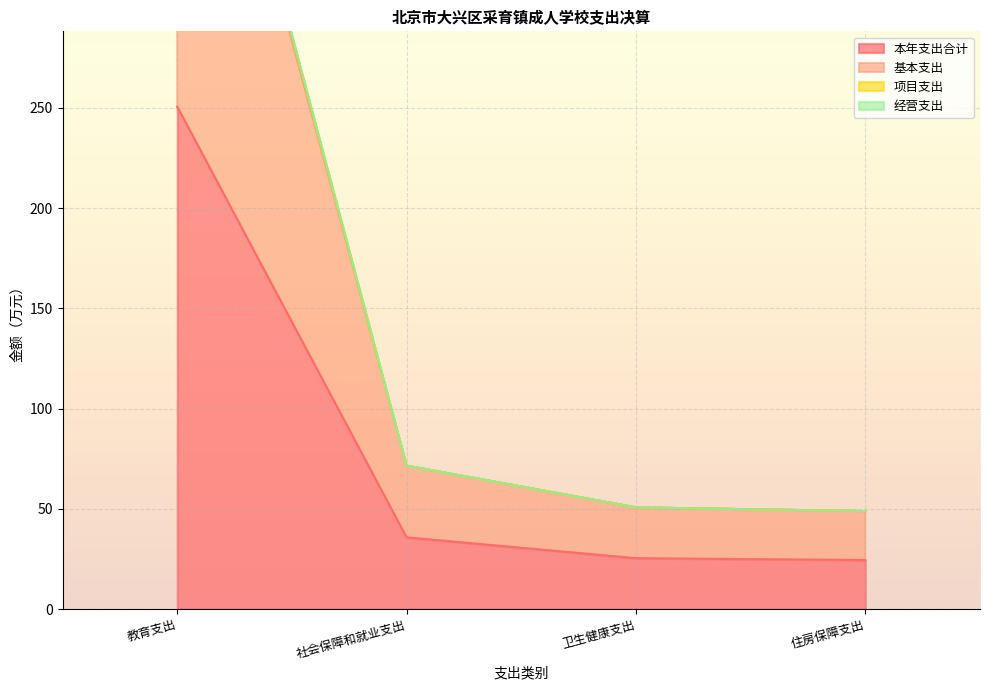

Is it true that 基本支出 equals 48.9 at 住房保障支出?

True